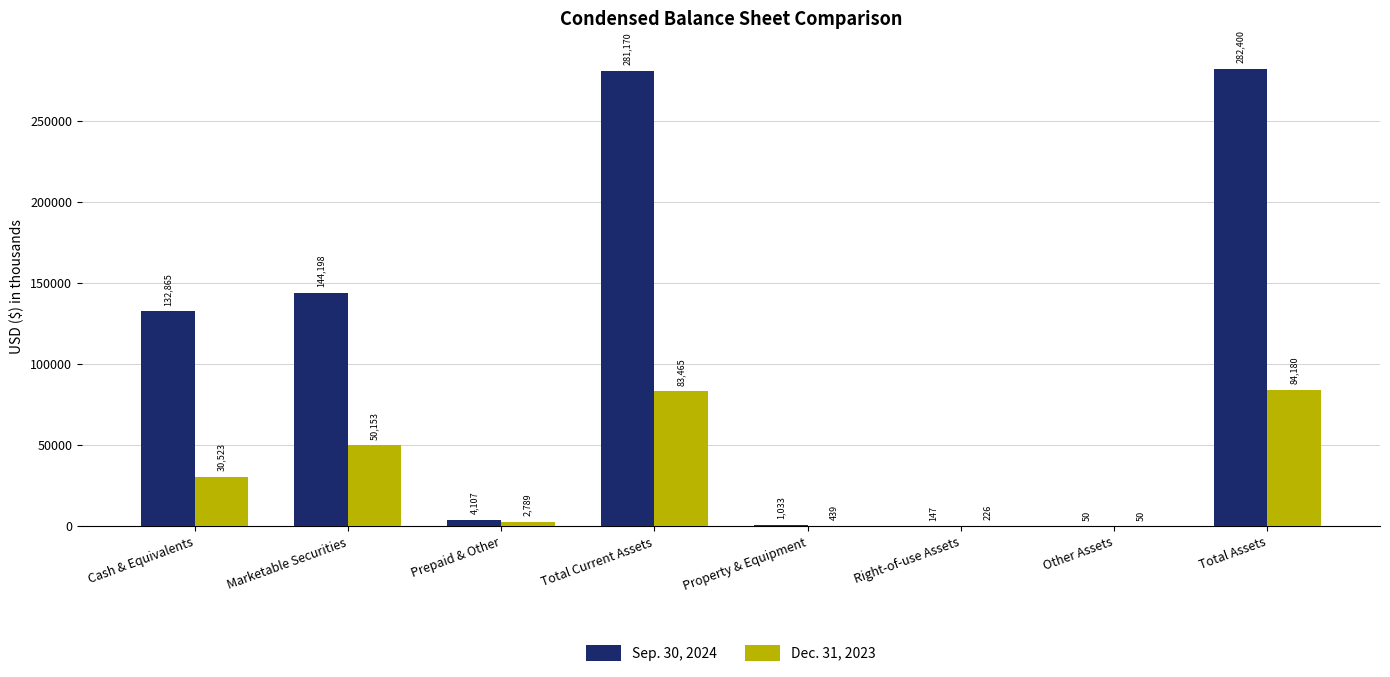

What is the difference between the Sep. 30, 2024 values at Marketable Securities and Cash & Equivalents?

11333